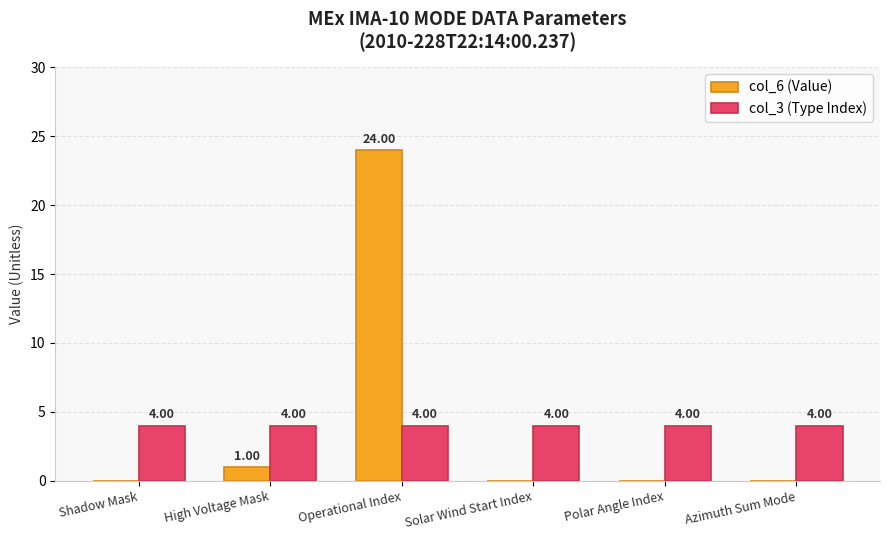

Is the value of col_3 (Type Index) at Solar Wind Start Index greater than the value of col_6 (Value) at Operational Index?

No